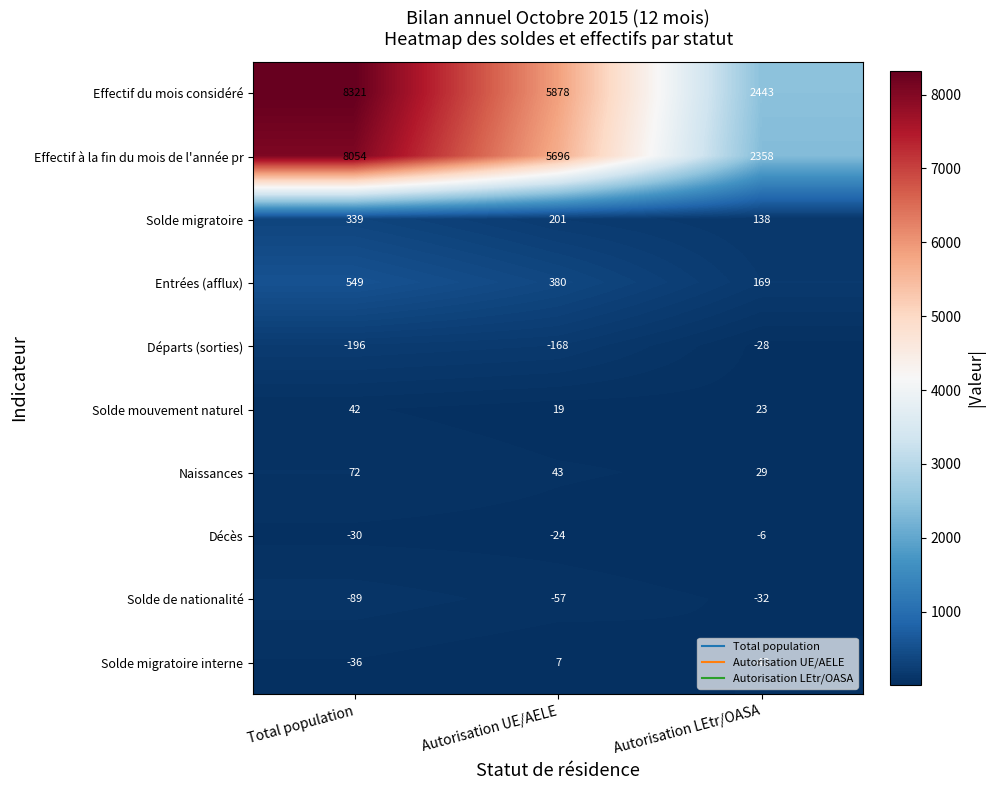

Count the Entrées (afflux) values in the range 169 to 549.

3